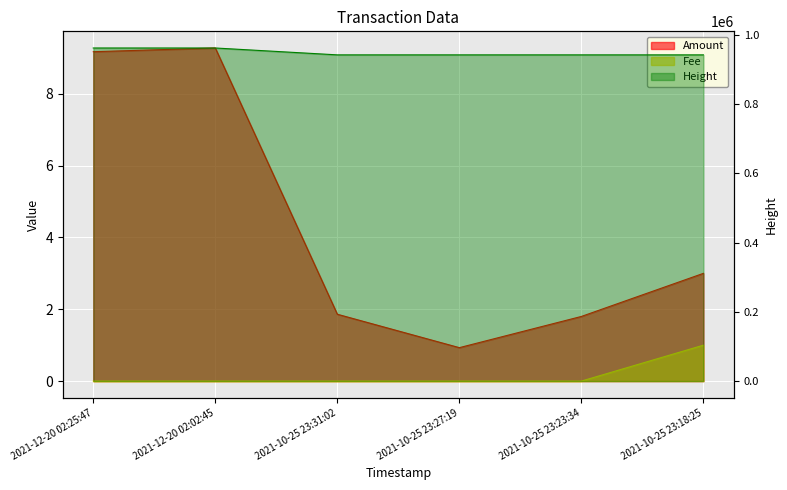

How many lines are shown in the chart?

3